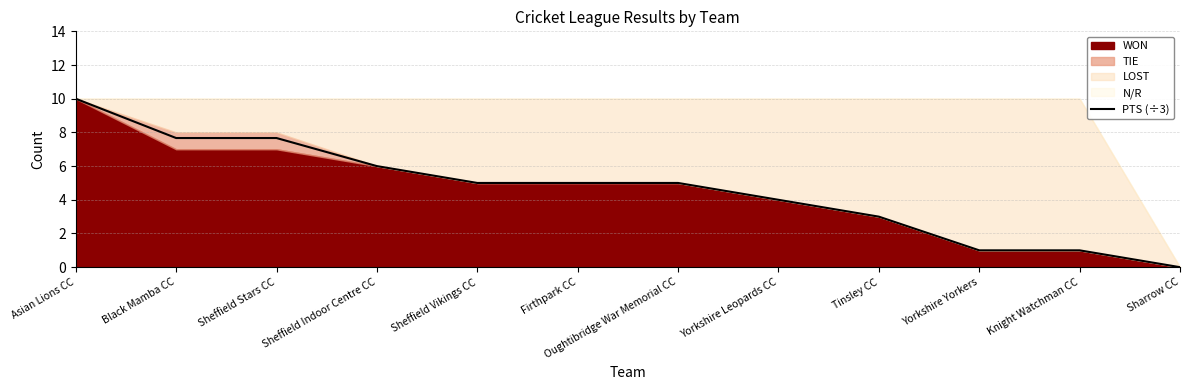

Reading left to right, list all the values displayed in this chart.

Asian Lions CC=10.0	Black Mamba CC=7.7	Sheffield Stars CC=7.7	Sheffield Indoor Centre CC=6.0	Sheffield Vikings CC=5.0	Firthpark CC=5.0	Oughtibridge War Memorial CC=5.0	Yorkshire Leopards CC=4.0	Tinsley CC=3.0	Yorkshire Yorkers=1.0	Knight Watchman CC=1.0	Sharrow CC=0.0